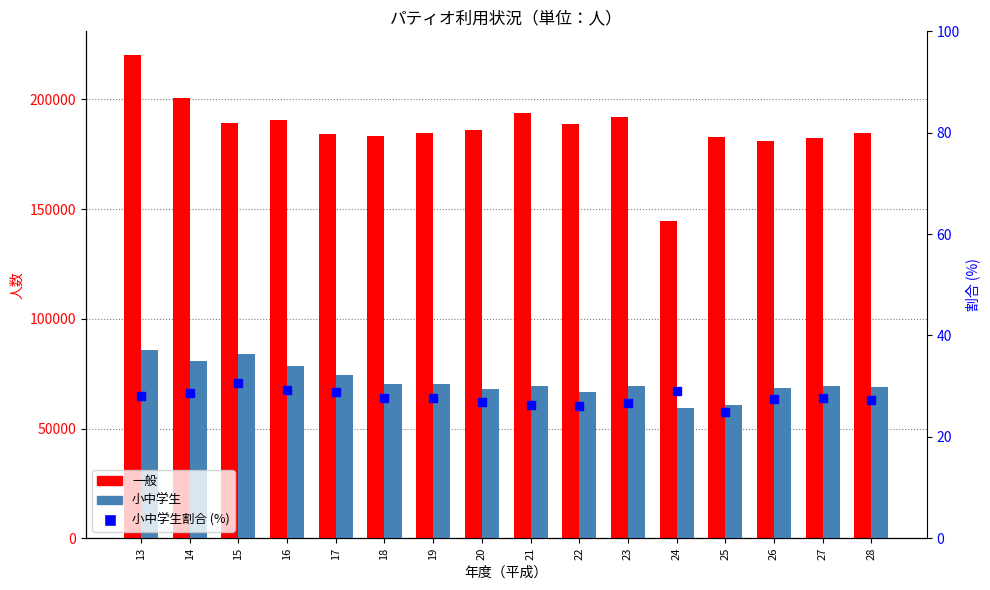

Which series changed the most between 21 and 24?

一般